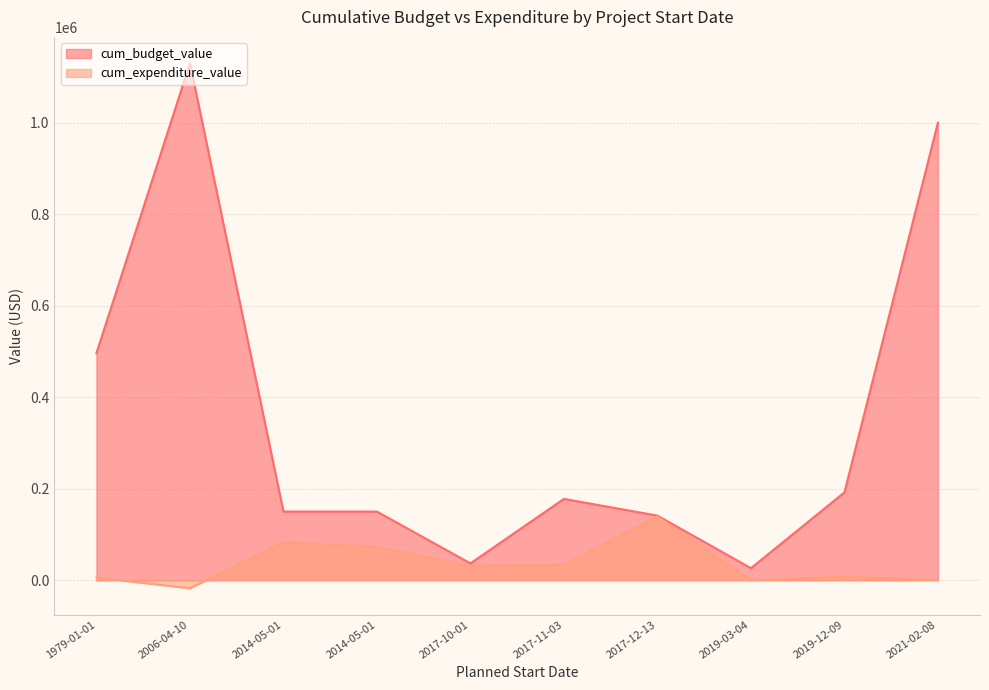

Read the cum_budget_value value at 2021-02-08.

1000000